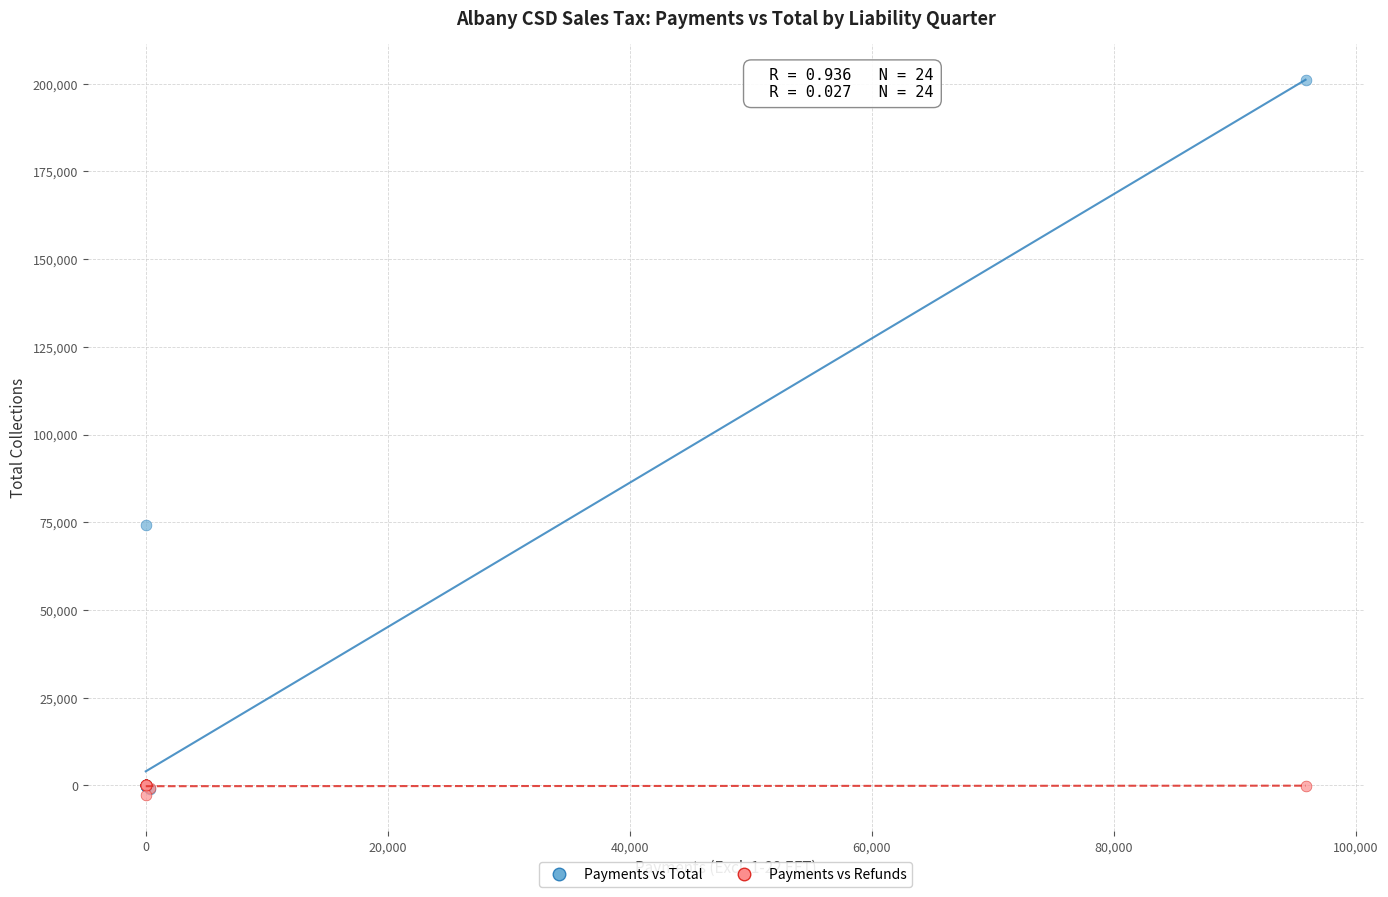

In the Payments vs Total series, what Y value is closest to 100042?

74203.3